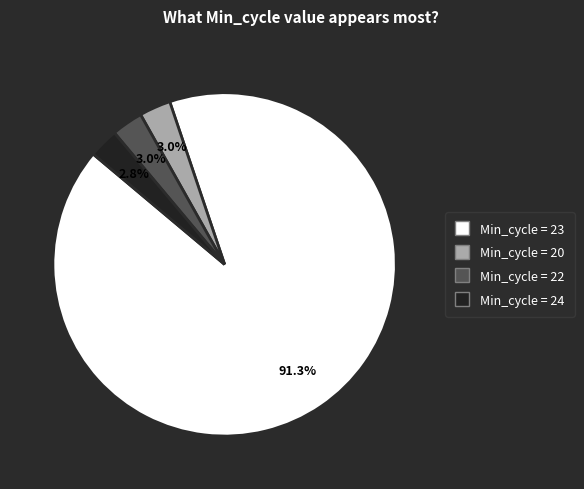

Is there any slice that represents more than half of the pie?

Yes